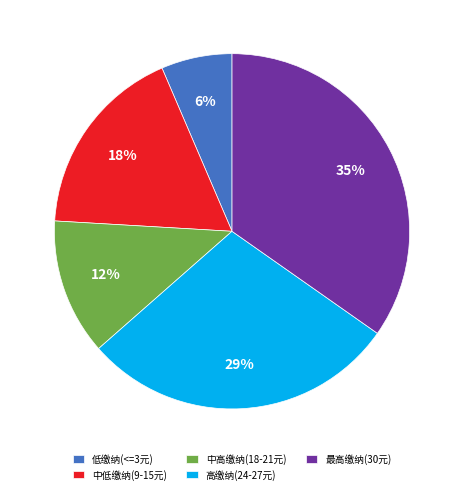

True or false: 最高缴纳(30元) accounts for 41% of the total.

False